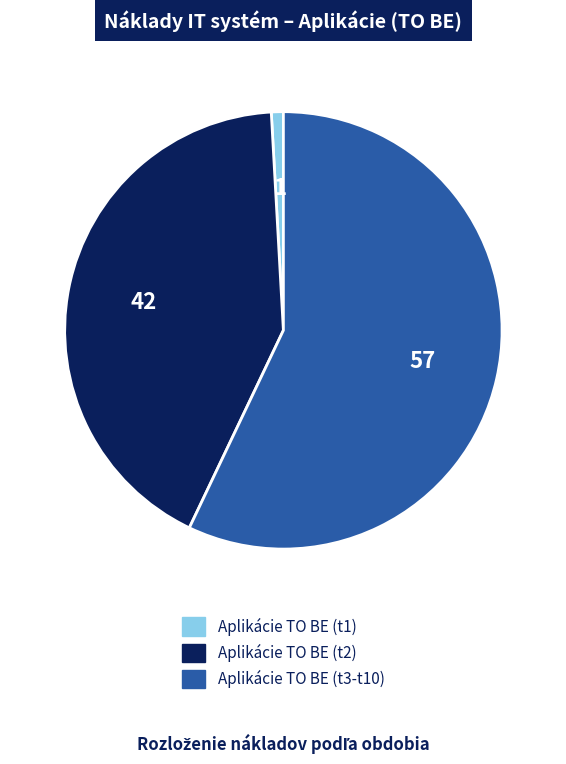

Is the sum of Aplikácie TO BE (t2) and Aplikácie TO BE (t3-t10) greater than half?

Yes